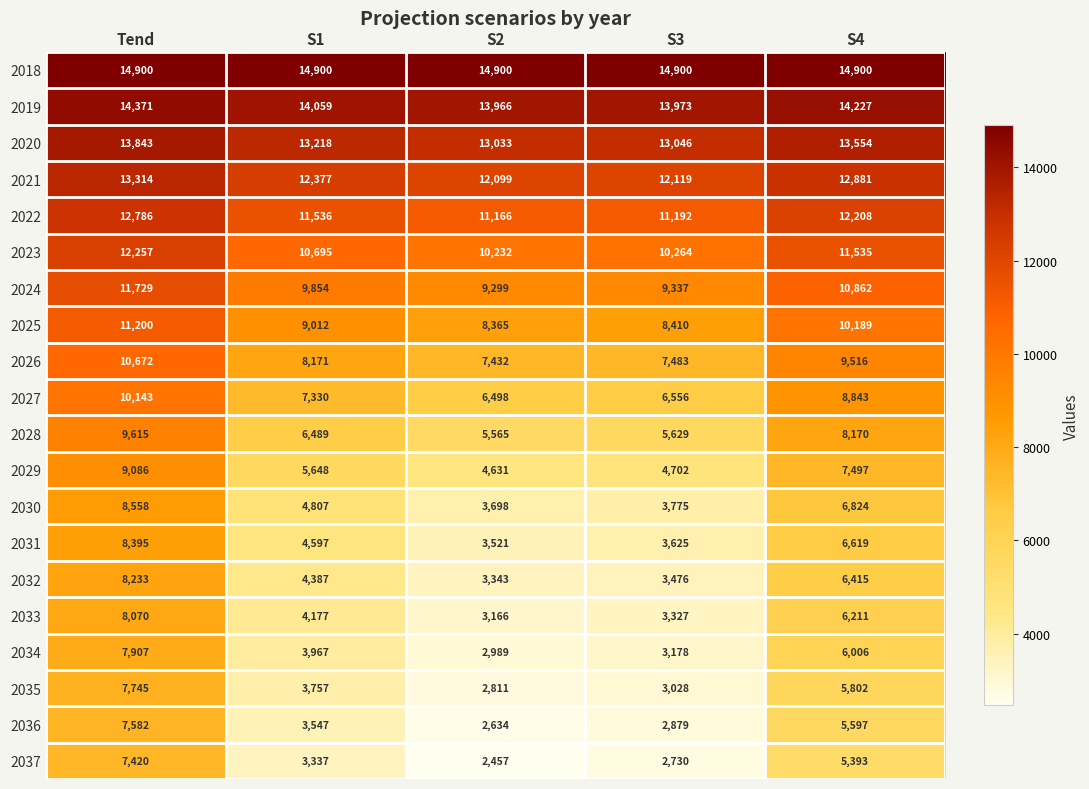

What is the sum of the 2034 values at S3 and S4?

9184